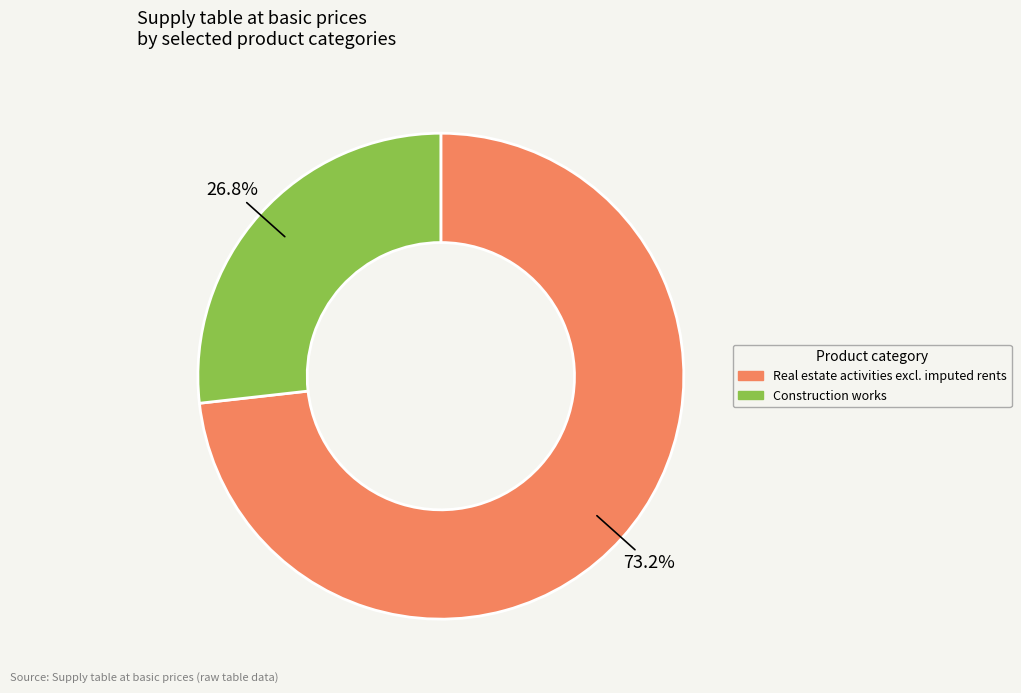

Which category has the biggest portion of the pie?

Real estate activities excl. imputed rents